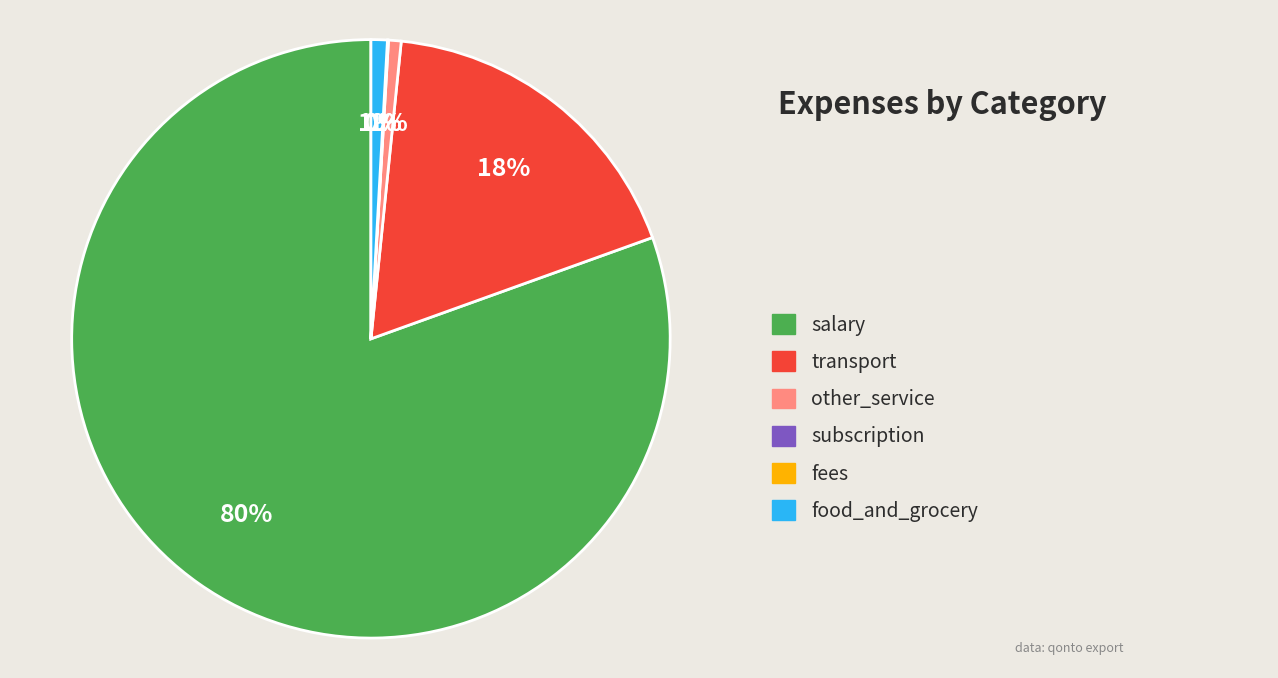

To the nearest percent, what is the difference between the largest and smallest slice percentages?

80%